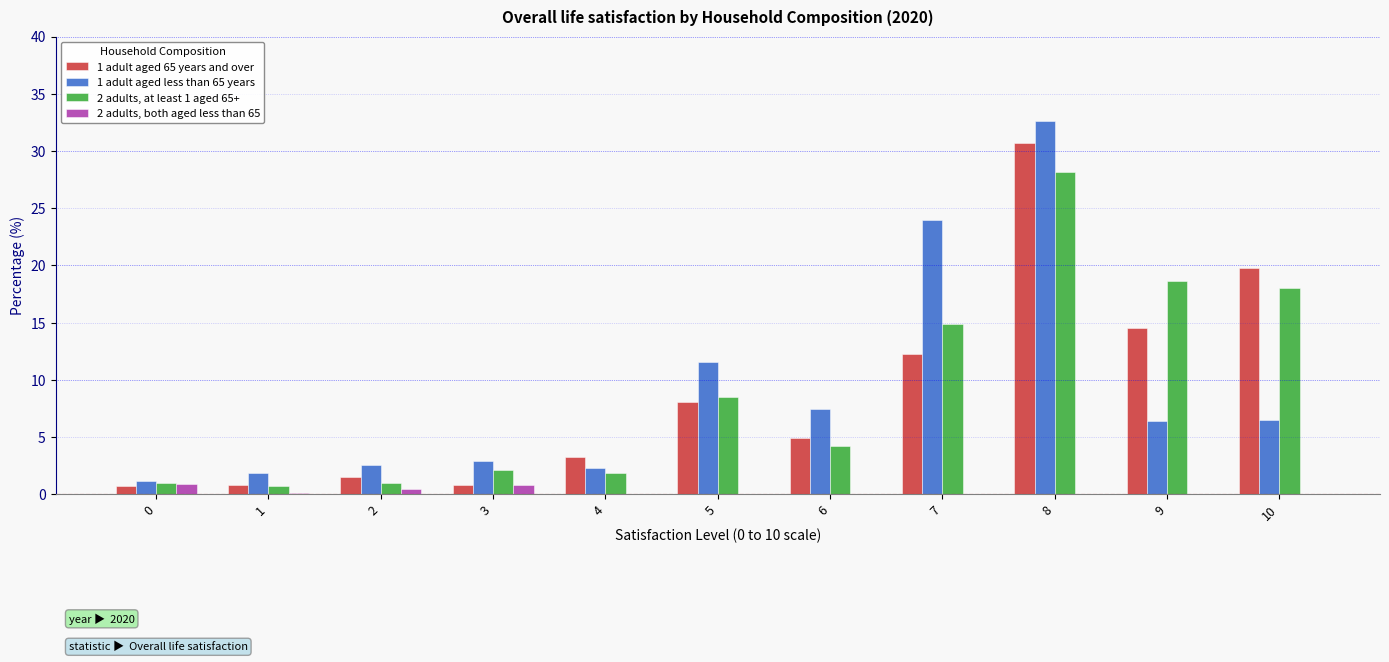

How many data points does each series have?

11